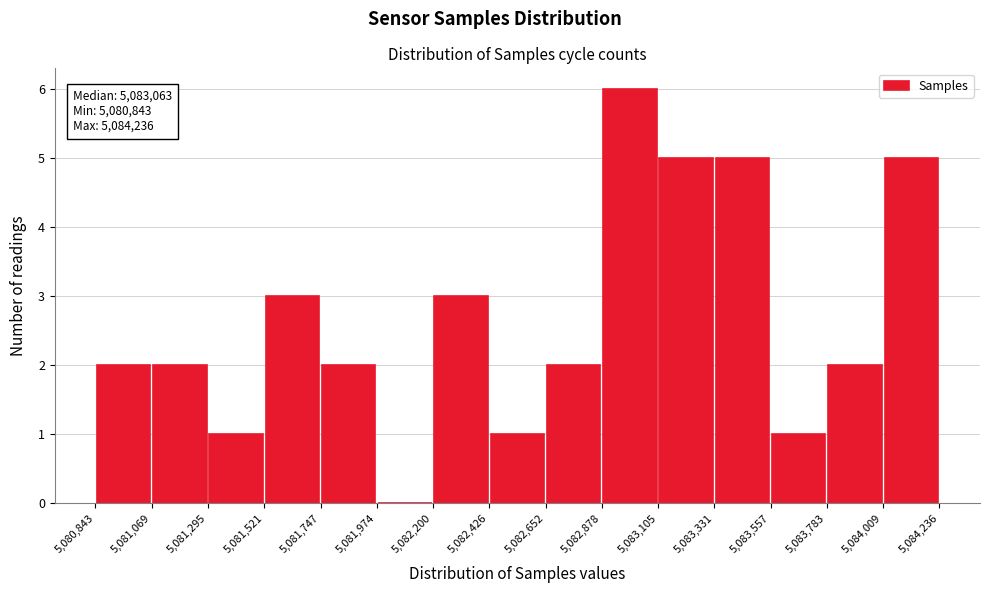

Over which range of the x-axis is the bar tallest?

5,082,878 to 5,083,105